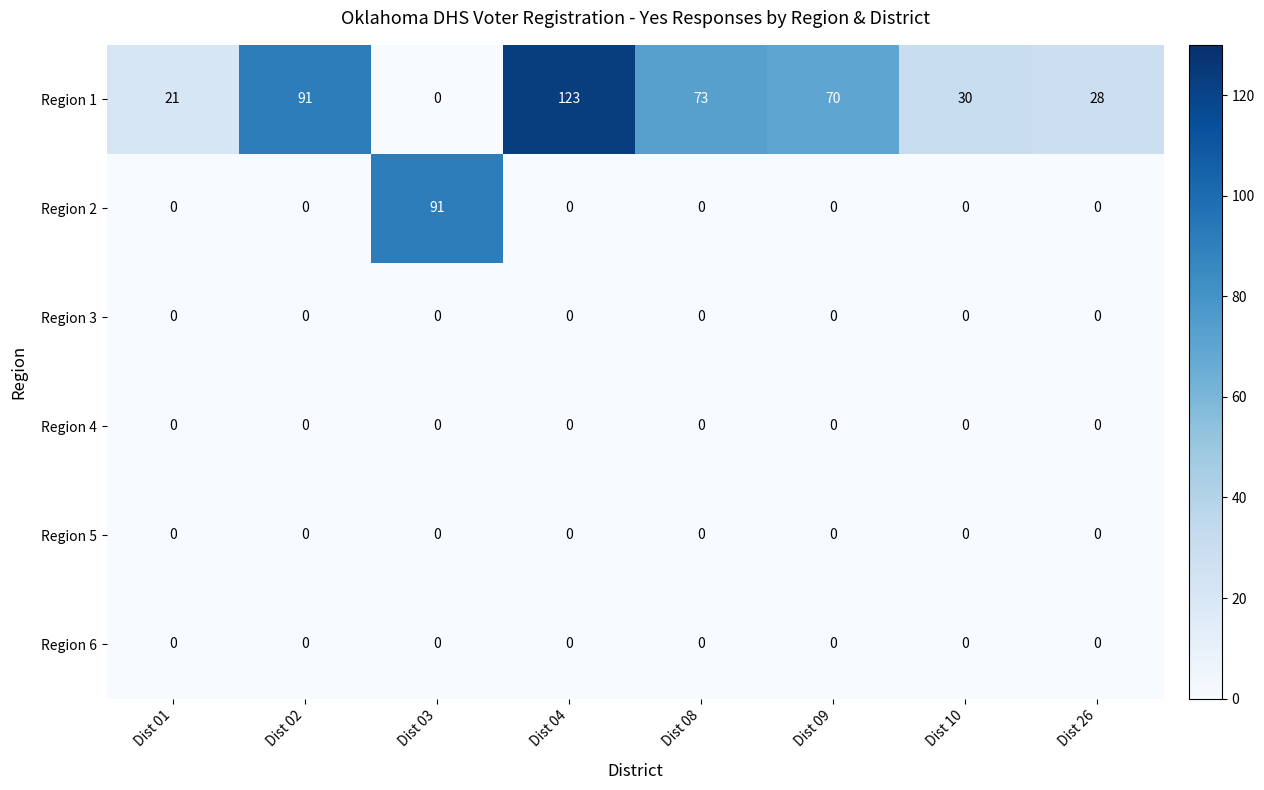

What is the maximum value shown in the chart?

123